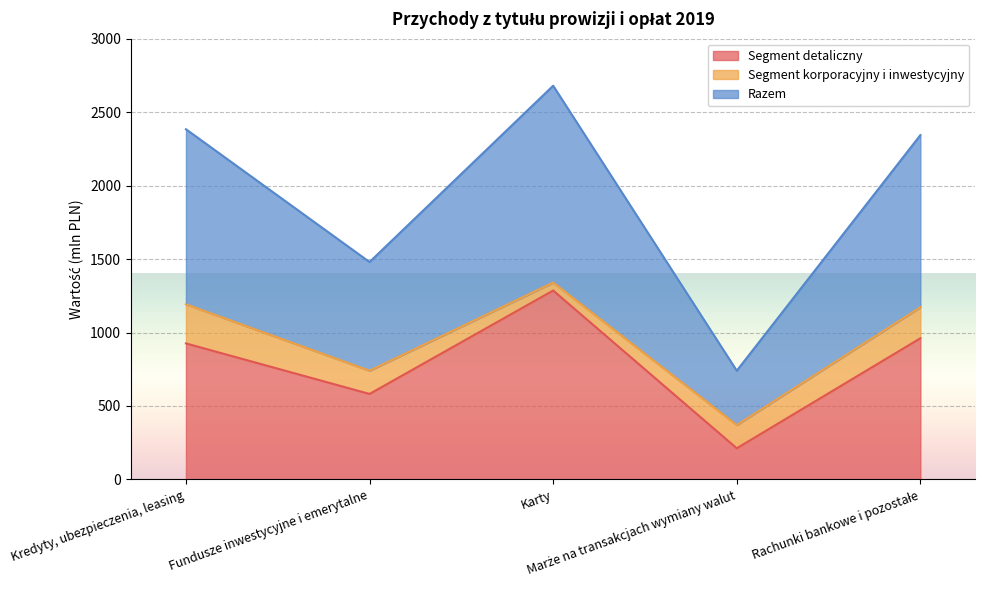

What is the maximum value for Segment detaliczny?

1286